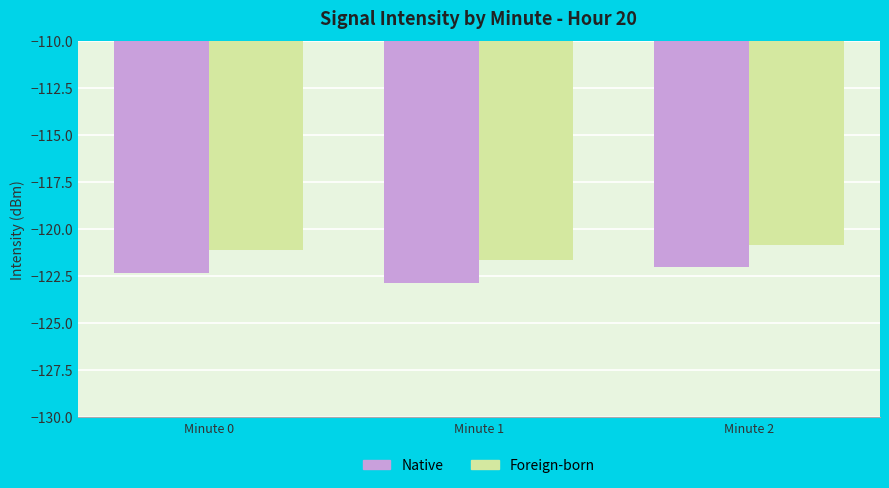

Which series has the largest total across all categories?

Foreign-born